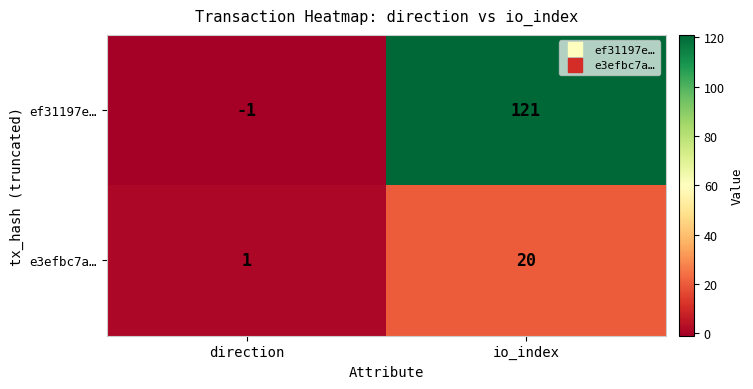

The value of e3efbc7a… at io_index is 27. True or false?

False